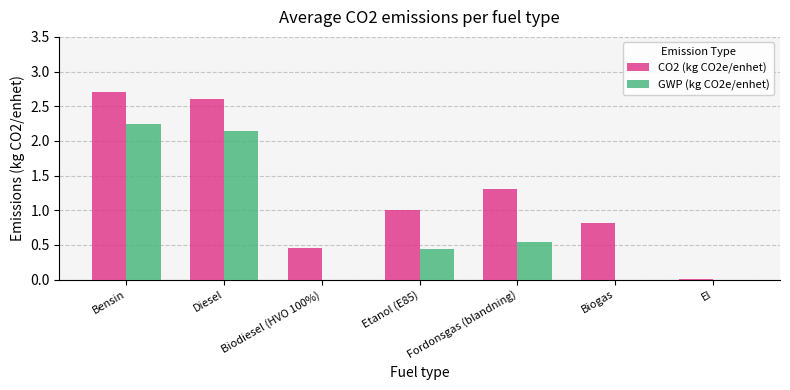

How many data points does each series have?

7